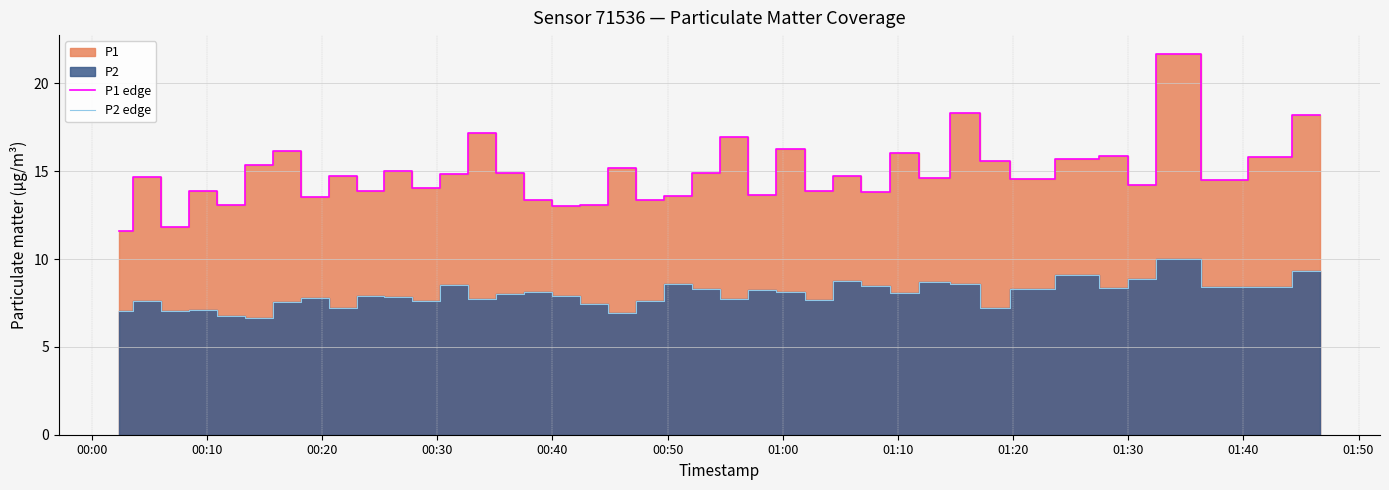

What is the greatest value displayed?

21.7